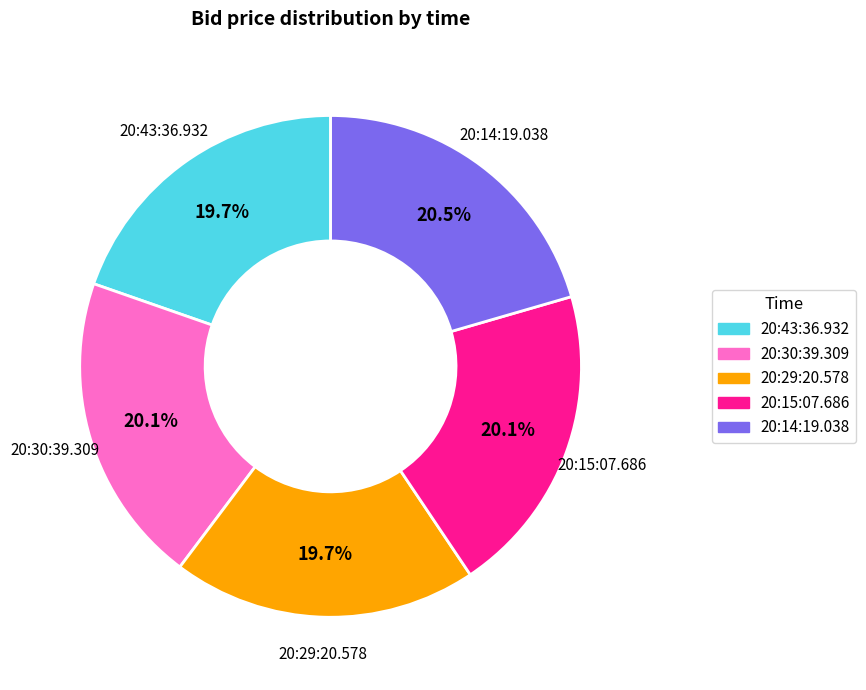

Is it true that 20:29:20.578 is 30% of the pie?

False